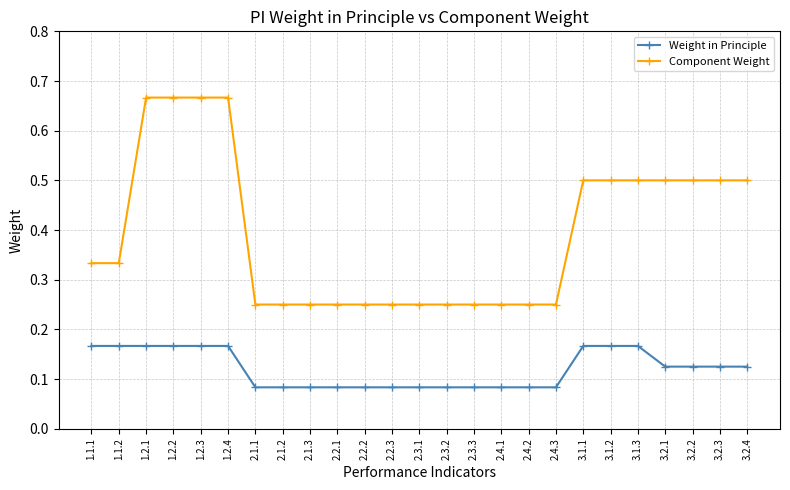

What is the sum of all Weight in Principle values?

3.0